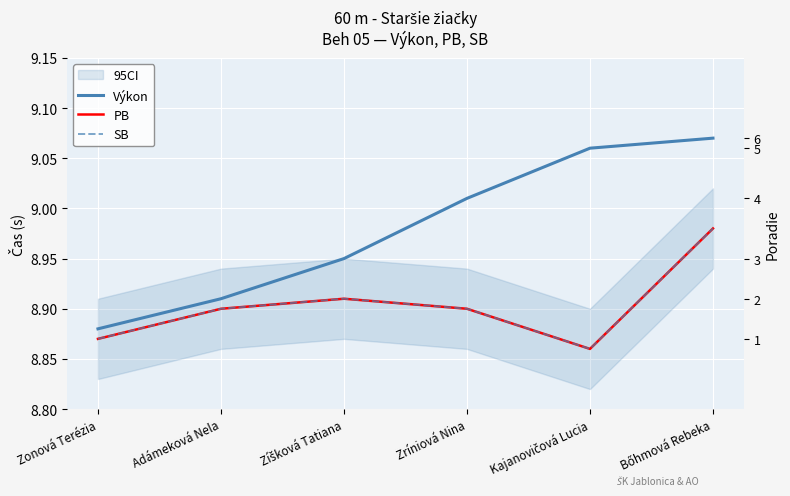

The value of Výkon at Kajanovičová Lucia is 9.1. True or false?

True